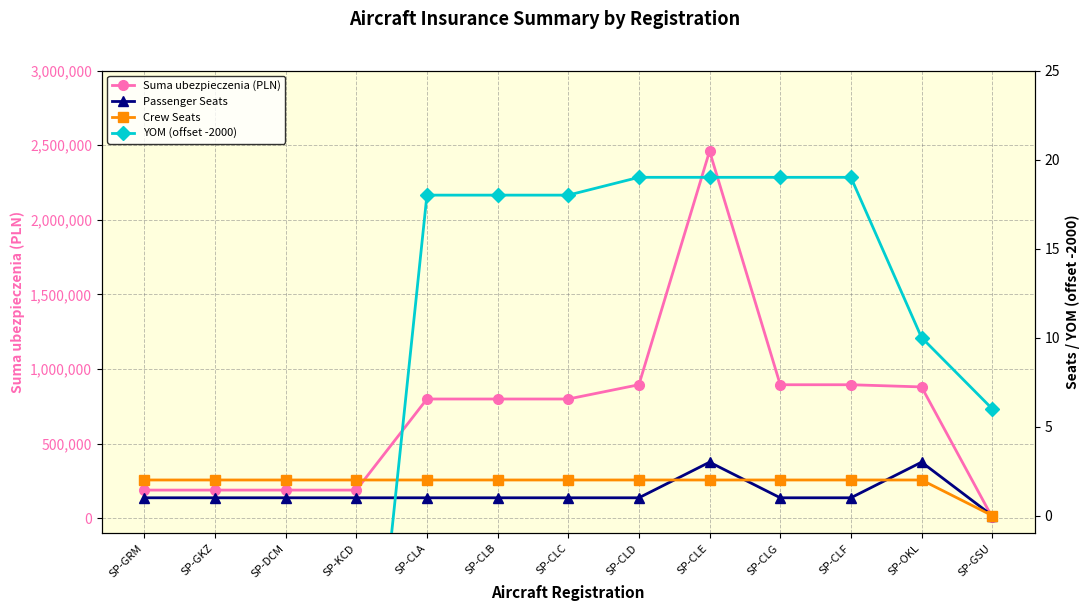

How many values in Crew Seats are above zero?

12